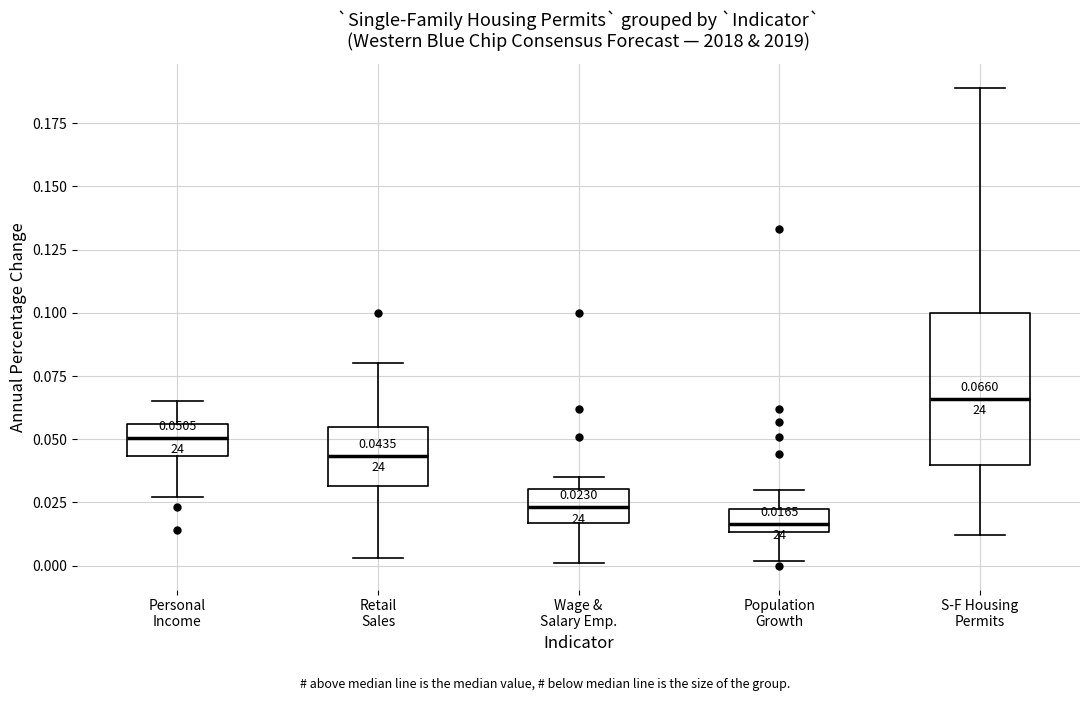

Which box is the tallest, from its lower edge to its upper edge?

S-F Housing Permits